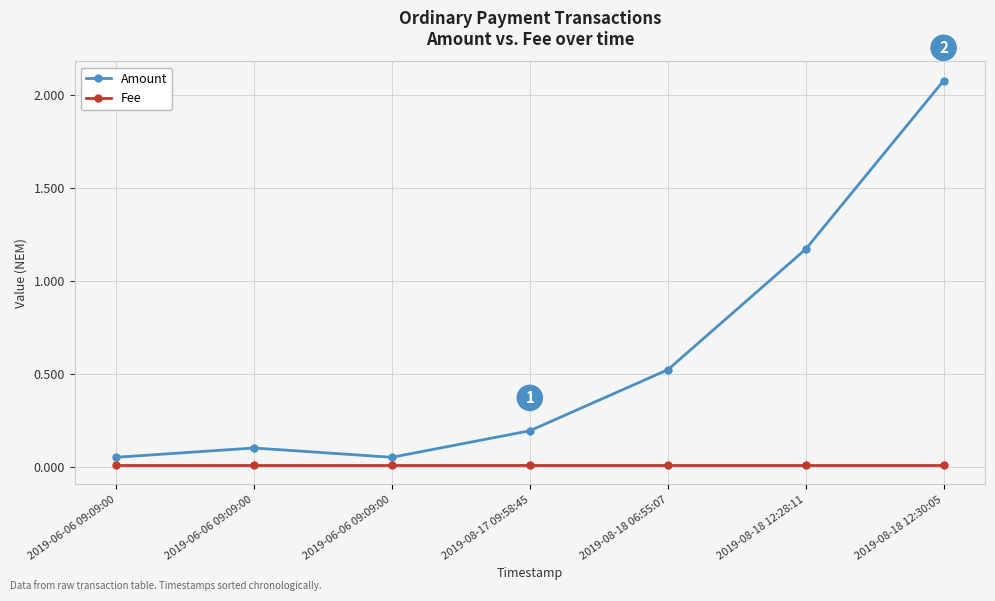

At how many categories does at least one series exceed 1?

2